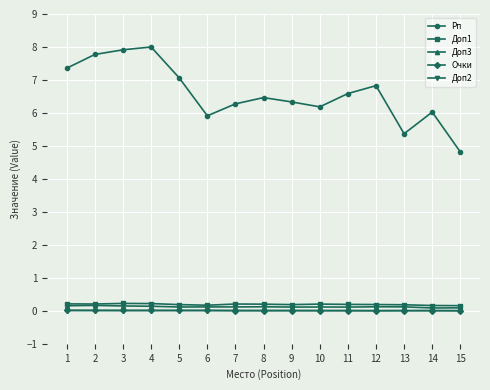

What are all the series names shown in the legend?

Рп, Доп1, Доп3, Очки, Доп2